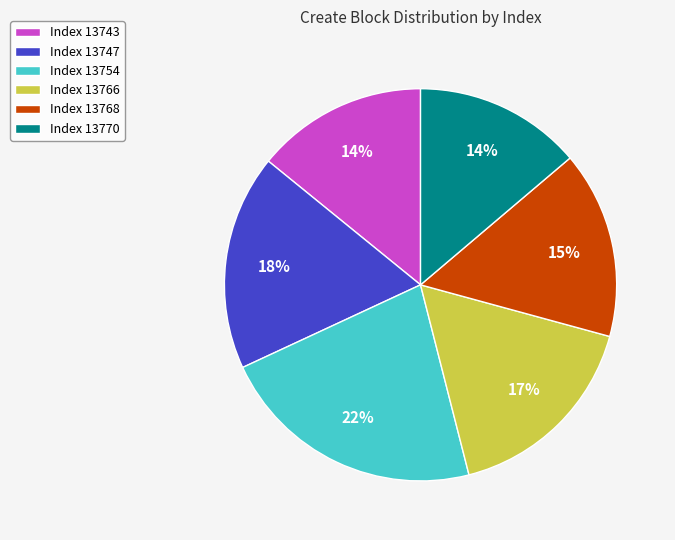

Which has a higher value, Index 13743 or Index 13768?

Index 13768